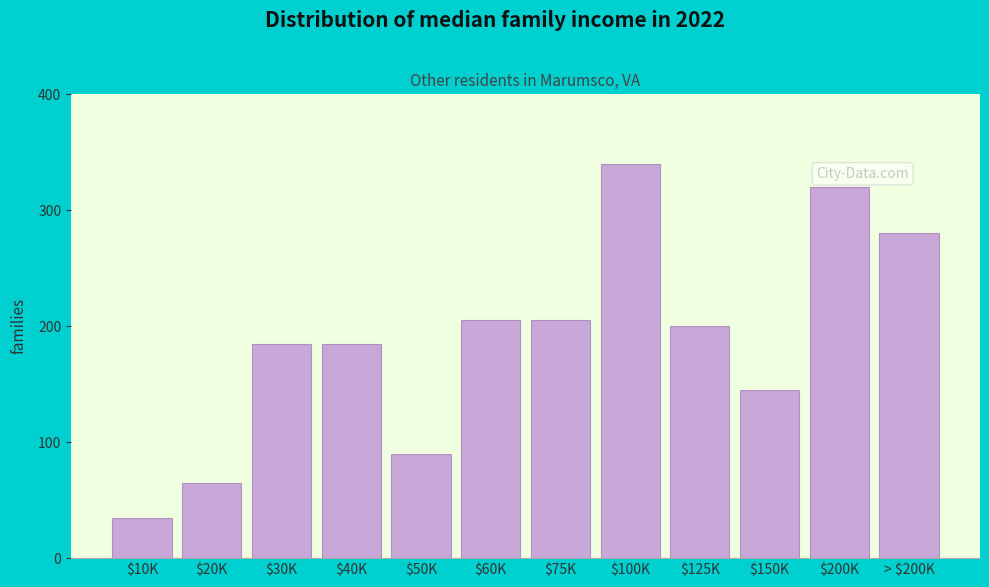

Reading left to right, transcribe all the data shown in this chart.

35	65	185	185	90	205	205	340	200	145	320	280